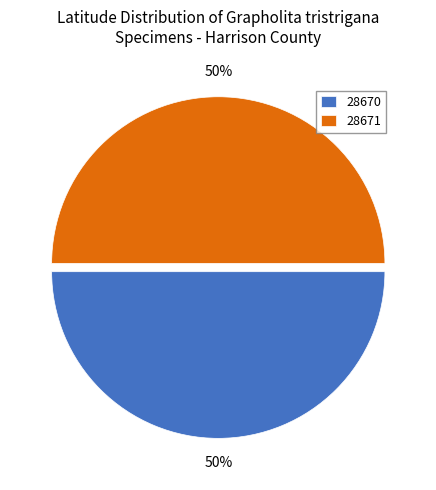

To the nearest percent, what percentage of the pie is 28671?

50%